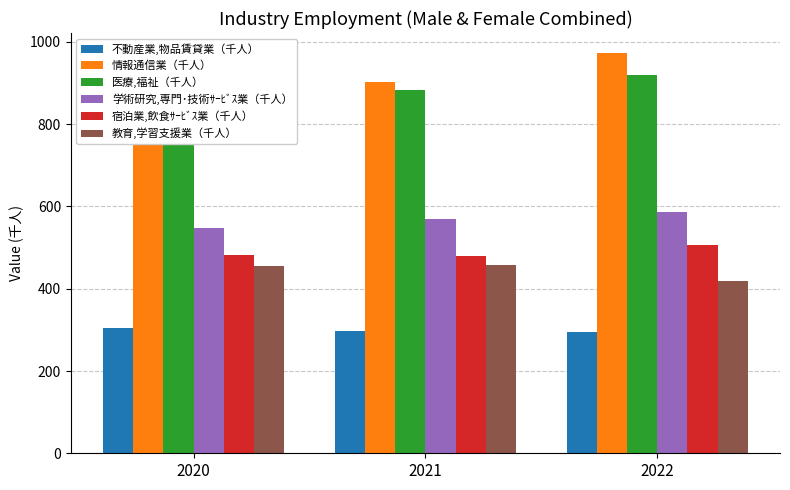

Reading right to left, transcribe all the data shown in this chart.

不動産業,物品賃貸業（千人）: 295	297	305
情報通信業（千人）: 973	902	830
医療,福祉（千人）: 919	883	839
学術研究,専門･技術ｻｰﾋﾞｽ業（千人）: 587	570	547
宿泊業,飲食ｻｰﾋﾞｽ業（千人）: 506	480	481
教育,学習支援業（千人）: 420	458	455